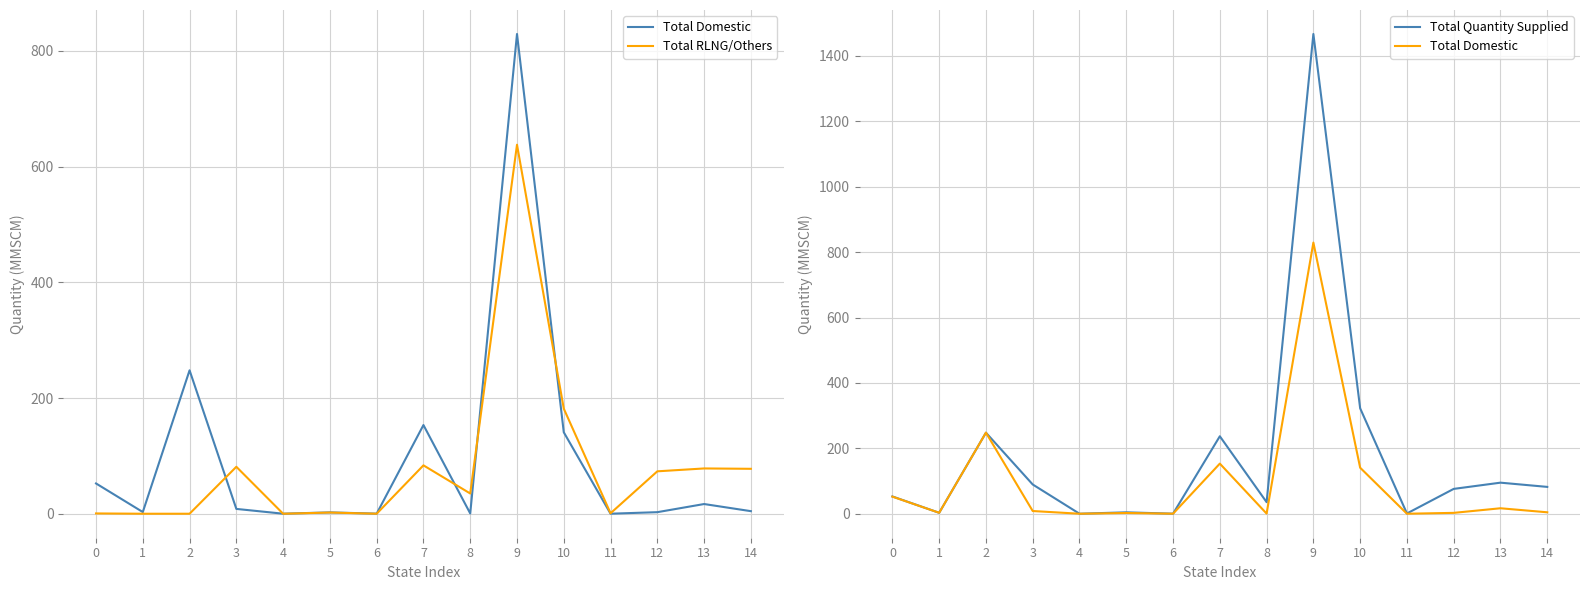

How many intersections are there between Total RLNG/Others and Total Domestic?

5